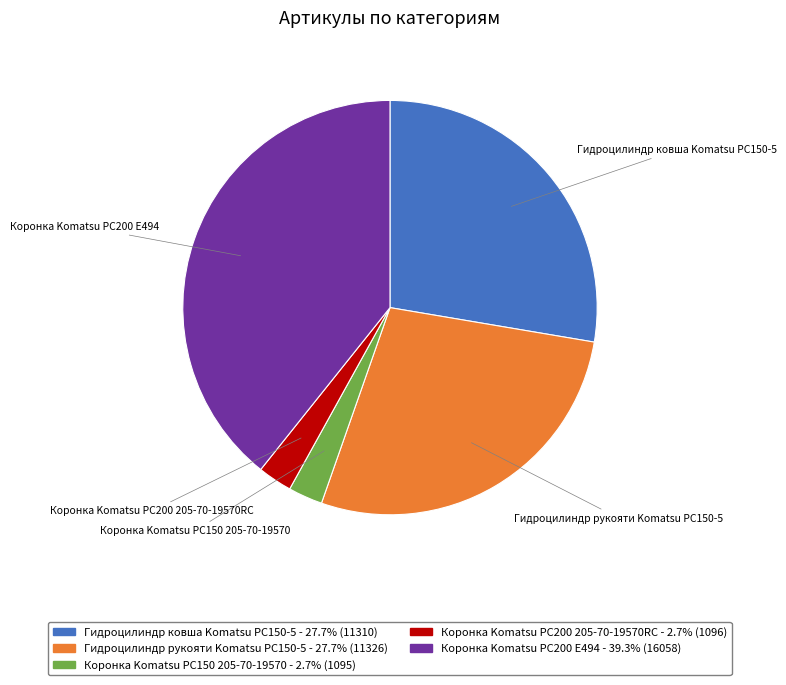

Do Коронка Komatsu PC200 205-70-19570RC and Гидроцилиндр рукояти Komatsu PC150-5 together represent more than half of the pie?

No